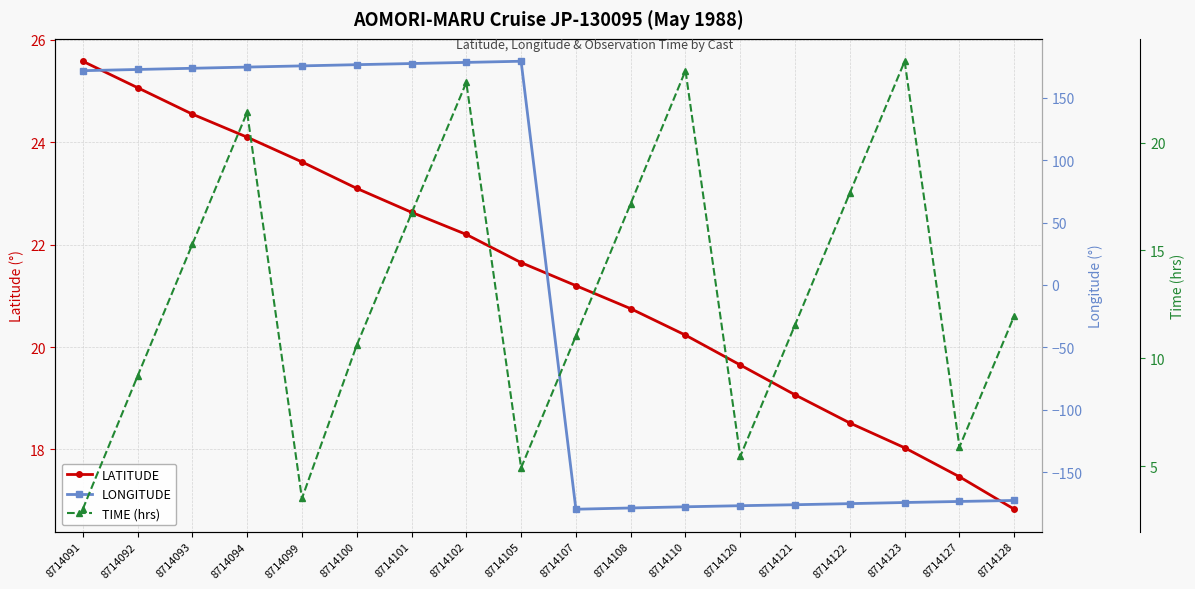

Reading left to right, extract all data points from this chart.

LATITUDE: 8714091=25.6	8714092=25.1	8714093=24.6	8714094=24.1	8714099=23.6	8714100=23.1	8714101=22.6	8714102=22.2	8714105=21.6	8714107=21.2	8714108=20.8	8714110=20.2	8714120=19.6	8714121=19.1	8714122=18.5	8714123=18.0	8714127=17.5	8714128=16.8
LONGITUDE: 8714091=171.8	8714092=172.7	8714093=173.7	8714094=174.6	8714099=175.6	8714100=176.6	8714101=177.5	8714102=178.4	8714105=179.3	8714107=-179.7	8714108=-178.7	8714110=-177.8	8714120=-176.9	8714121=-176.1	8714122=-175.2	8714123=-174.3	8714127=-173.5	8714128=-172.7
TIME (hrs): 8714091=3.0	8714092=9.2	8714093=15.3	8714094=21.4	8714099=3.5	8714100=10.6	8714101=16.7	8714102=22.8	8714105=4.9	8714107=11.0	8714108=17.2	8714110=23.3	8714120=5.5	8714121=11.6	8714122=17.7	8714123=23.8	8714127=5.9	8714128=12.0